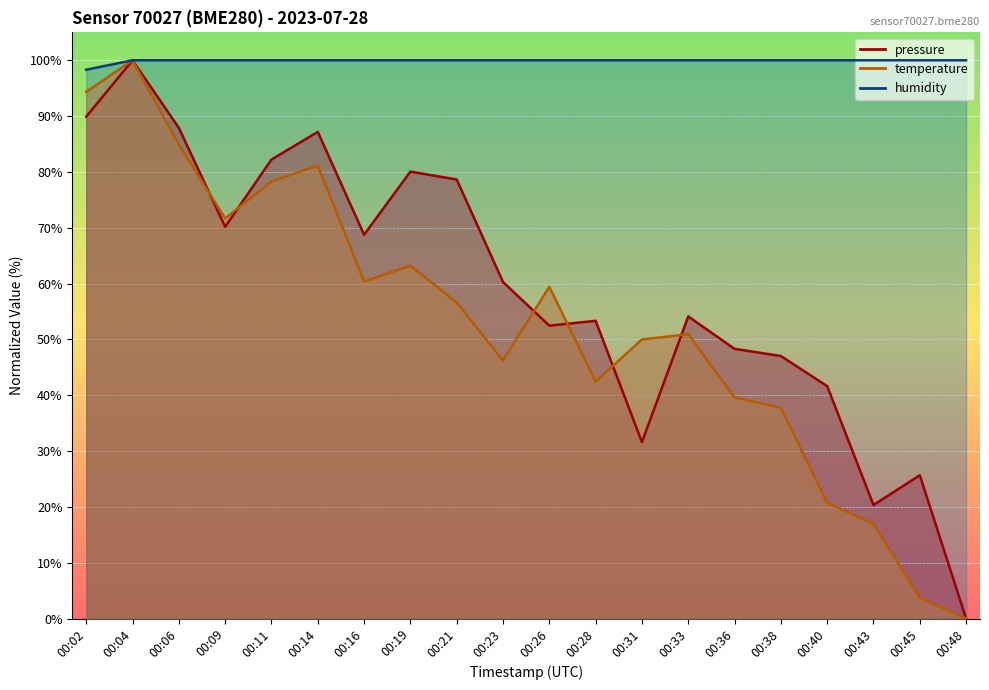

True or false: temperature and humidity intersect in this chart.

False